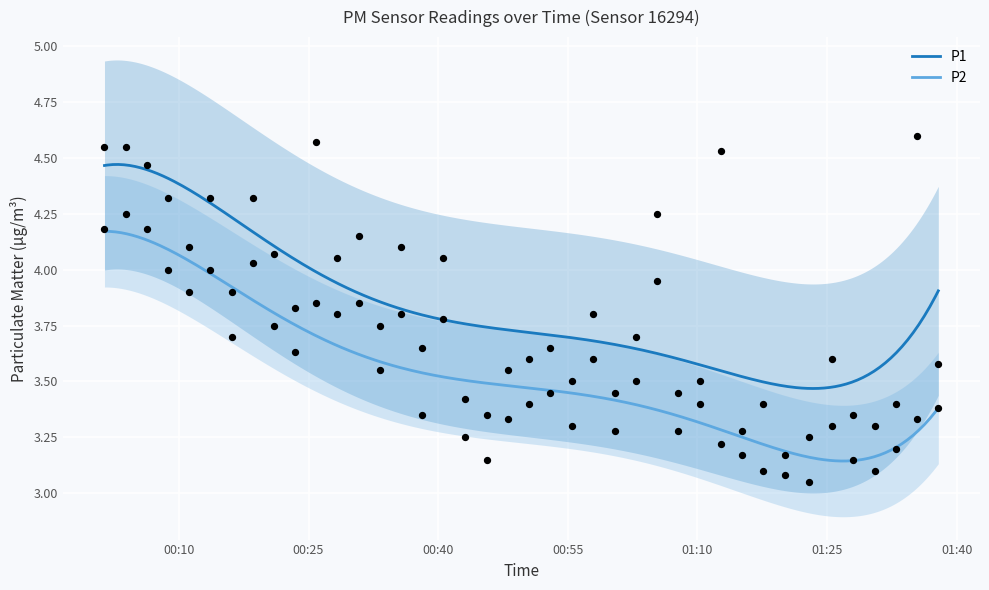

Which series has the widest spread of Y values?

P1